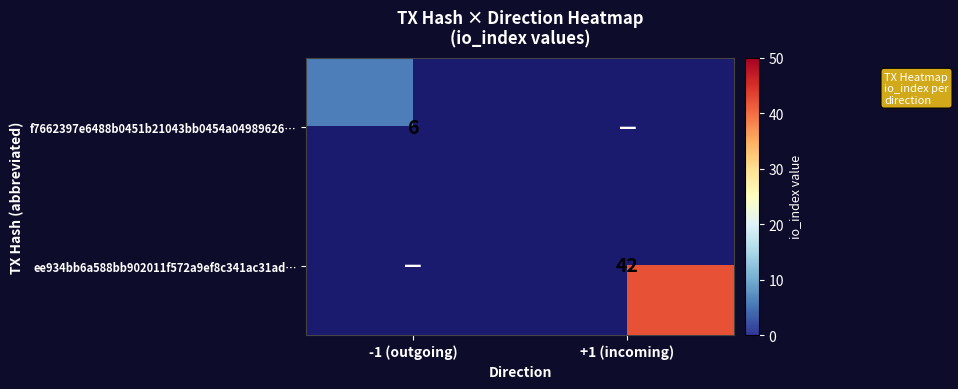

Which has a higher value, +1 (incoming) or -1 (outgoing)?

-1 (outgoing)